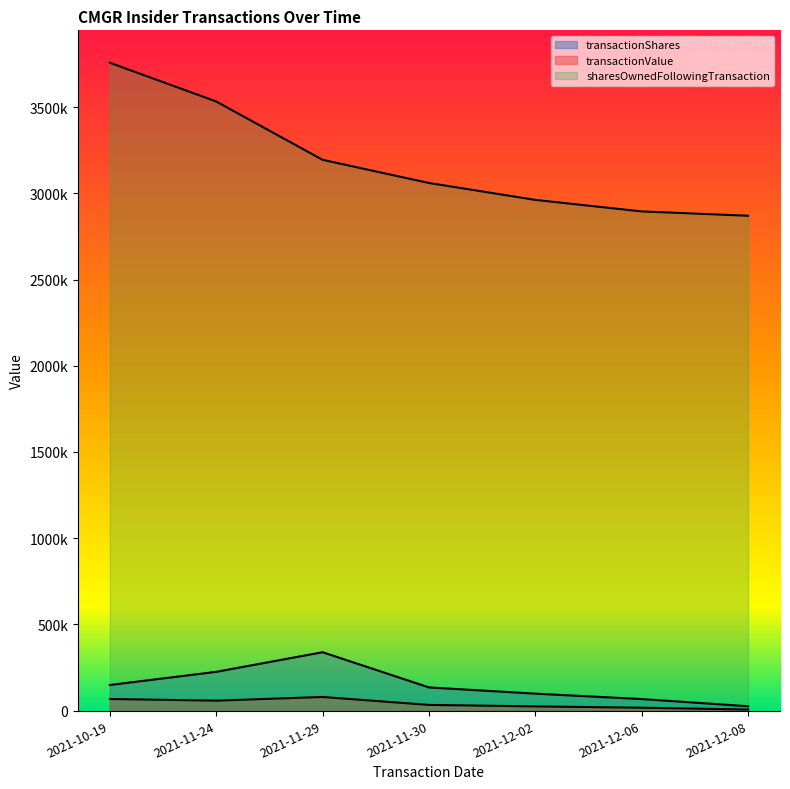

In transactionValue, how many points are higher than both neighbors (excluding endpoints)?

1